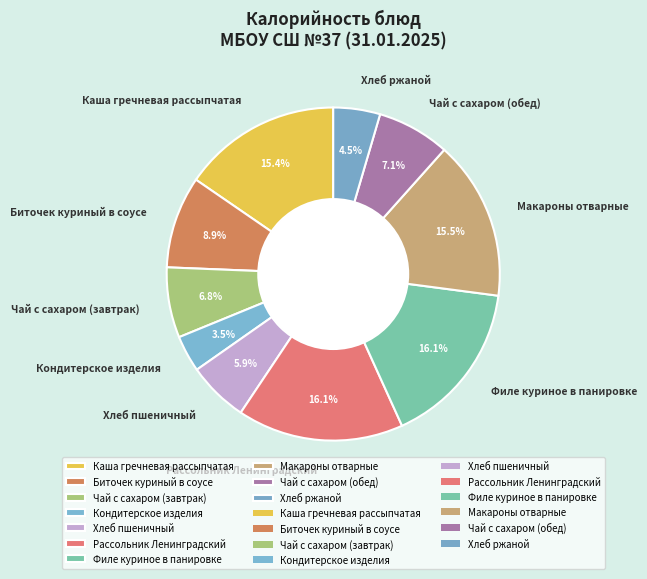

Is there any slice that represents more than half of the pie?

No